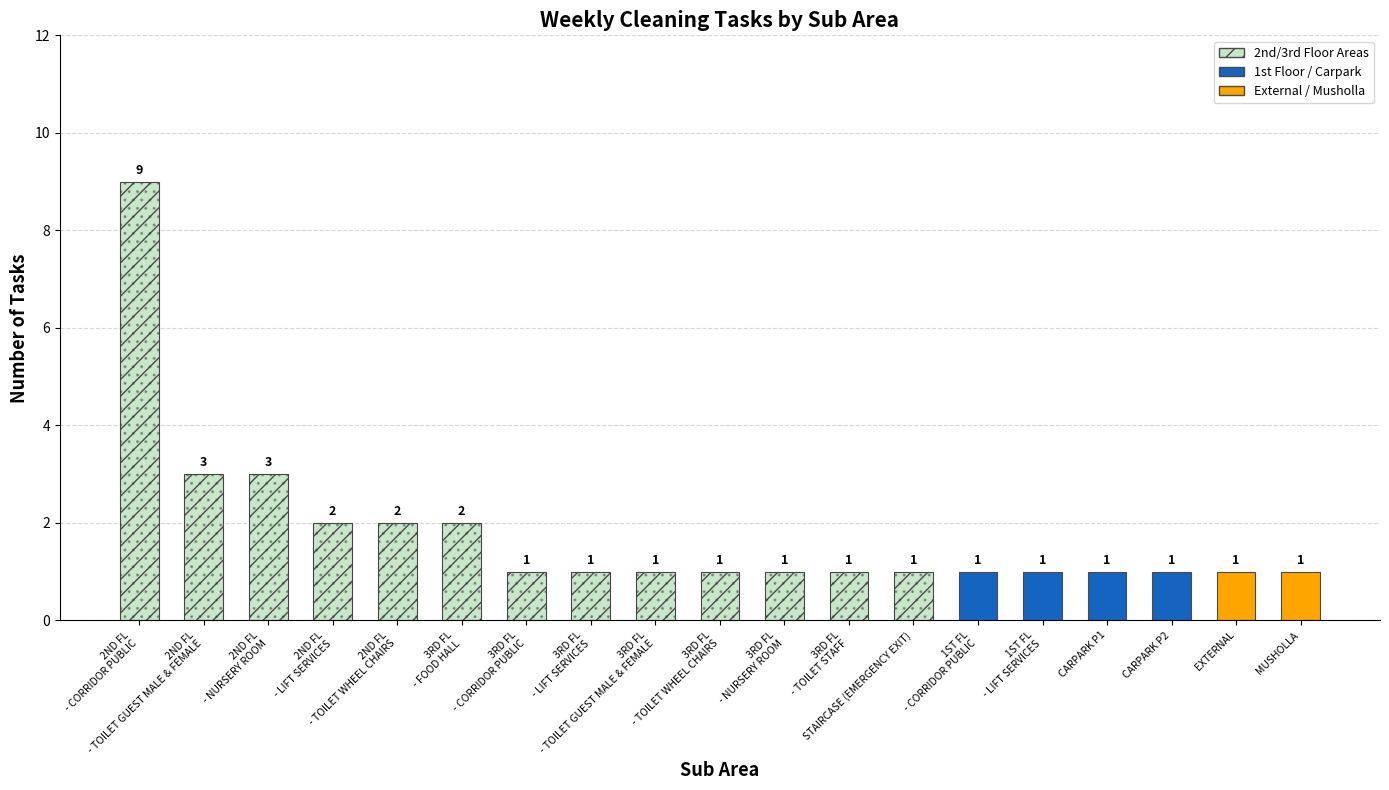

At which category does the chart reach its peak across all series?

2ND FLOOR - CORRIDOR PUBLIC